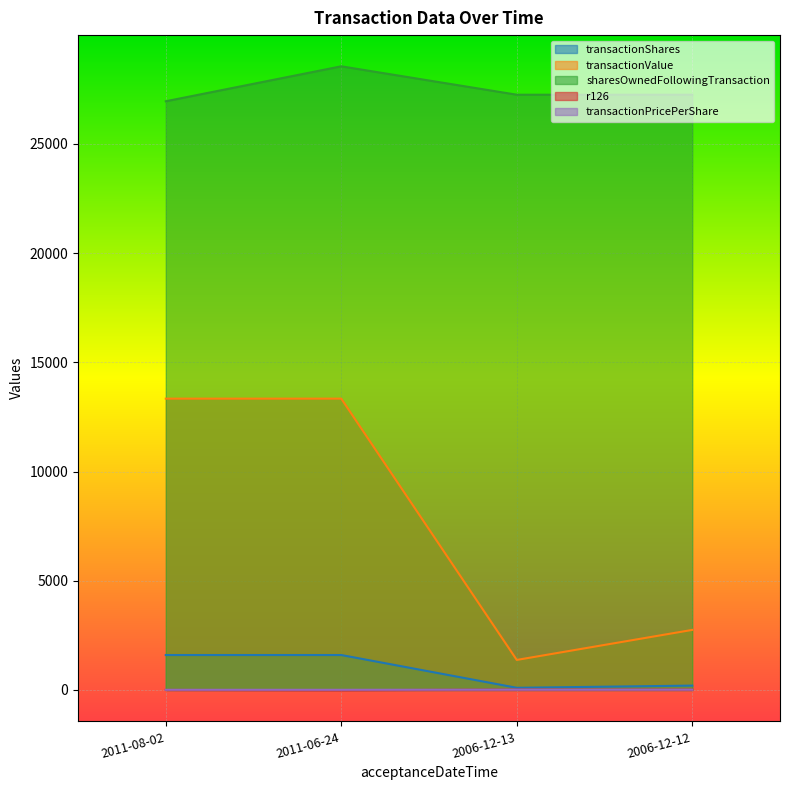

Between 2006-12-13 and 2006-12-12, which series saw the biggest shift?

transactionValue